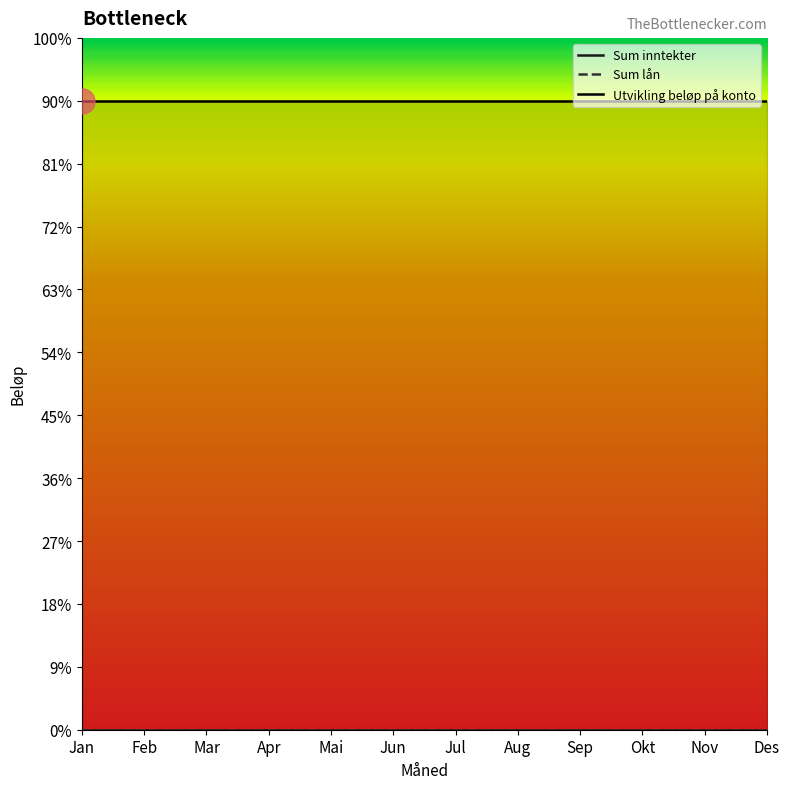

Which series changed the most between Aug and Sep?

Sum inntekter